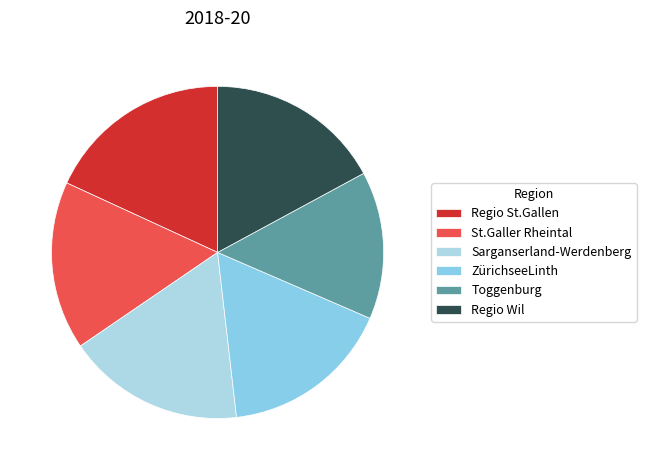

What is the largest slice in the pie chart?

Regio St.Gallen